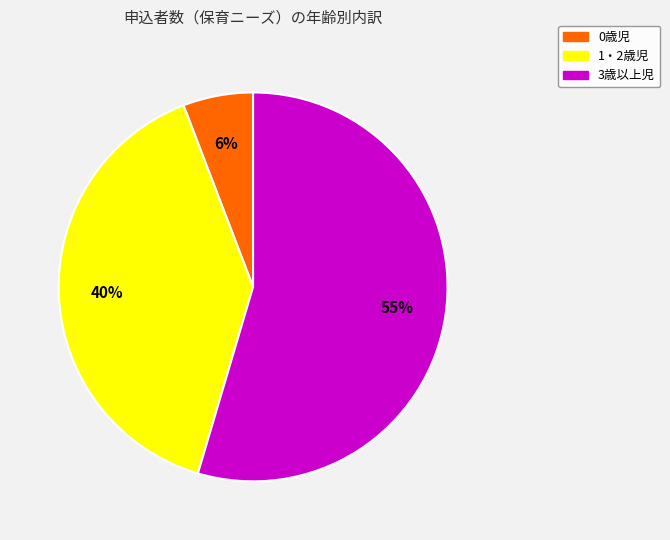

True or false: 0歳児 accounts for 6% of the total.

True